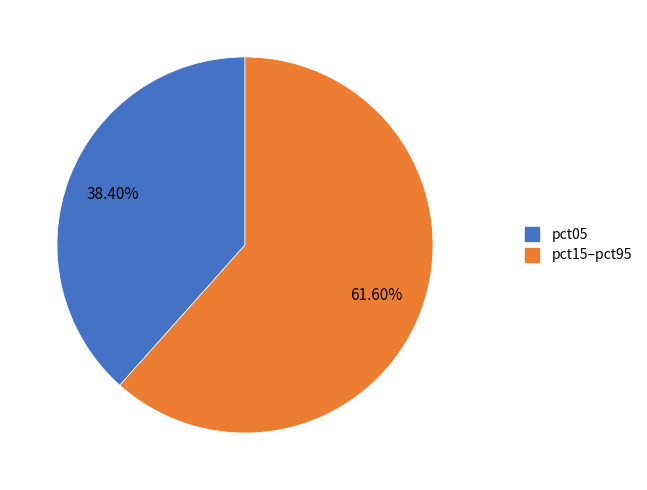

Is there a majority slice in this chart?

Yes